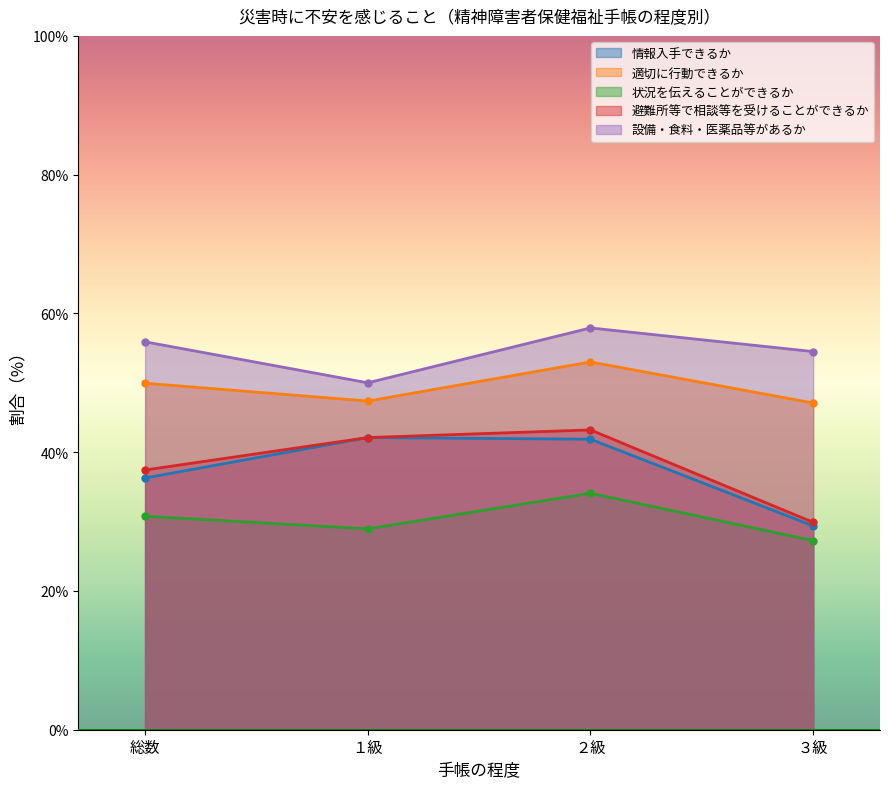

What is the difference between the maximum and second lowest values in the 情報入手できるか series?

5.8